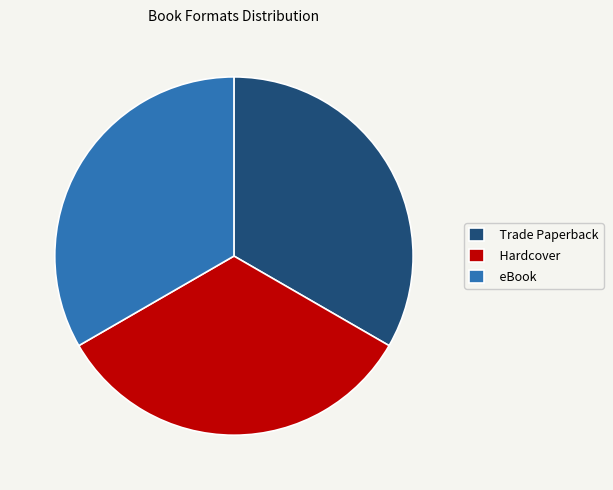

What is the ratio of the value at Hardcover to the value at Trade Paperback?

1.0